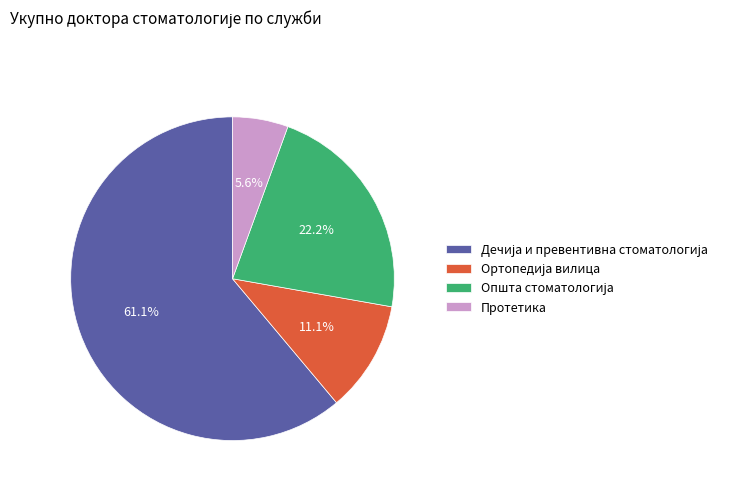

What is the smallest slice in the pie chart?

Протетика